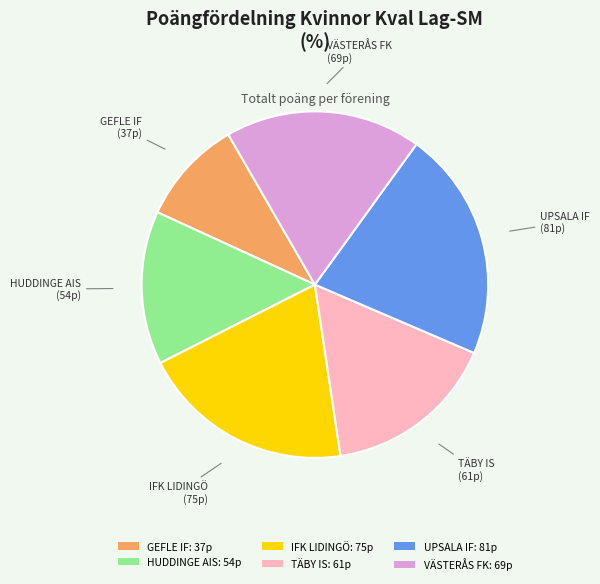

The UPSALA IF slice represents 11% of the pie. True or false?

False